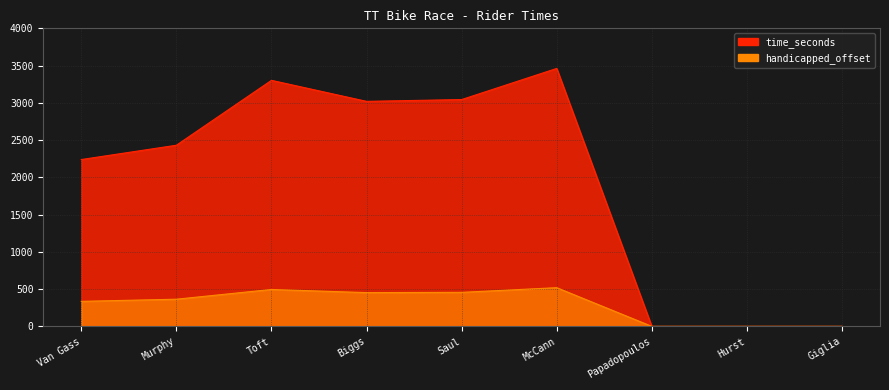

List the labels in order of value, smallest first.

Papadopoulos, Hurst, Giglia, Van Gass, Murphy, Biggs, Saul, Toft, McCann